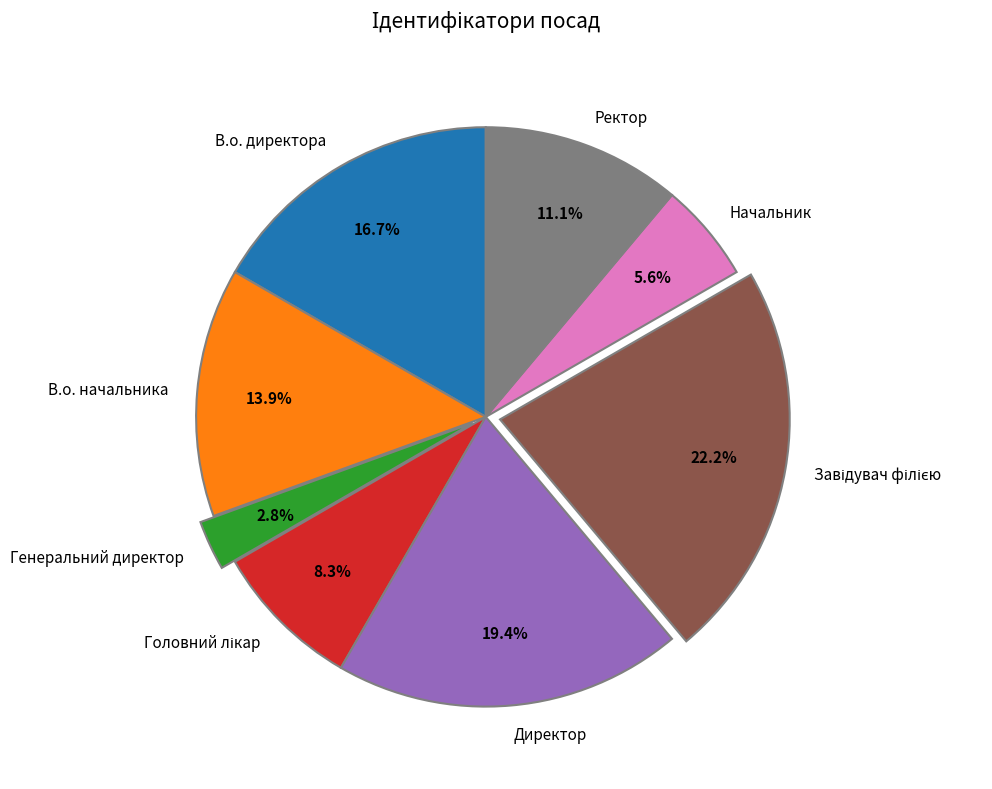

Is there a majority slice in this chart?

No